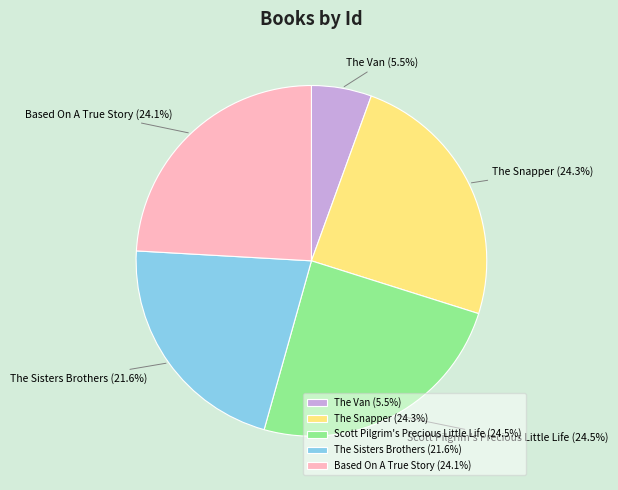

What percentage do The Van and The Sisters Brothers together represent?

27.1%